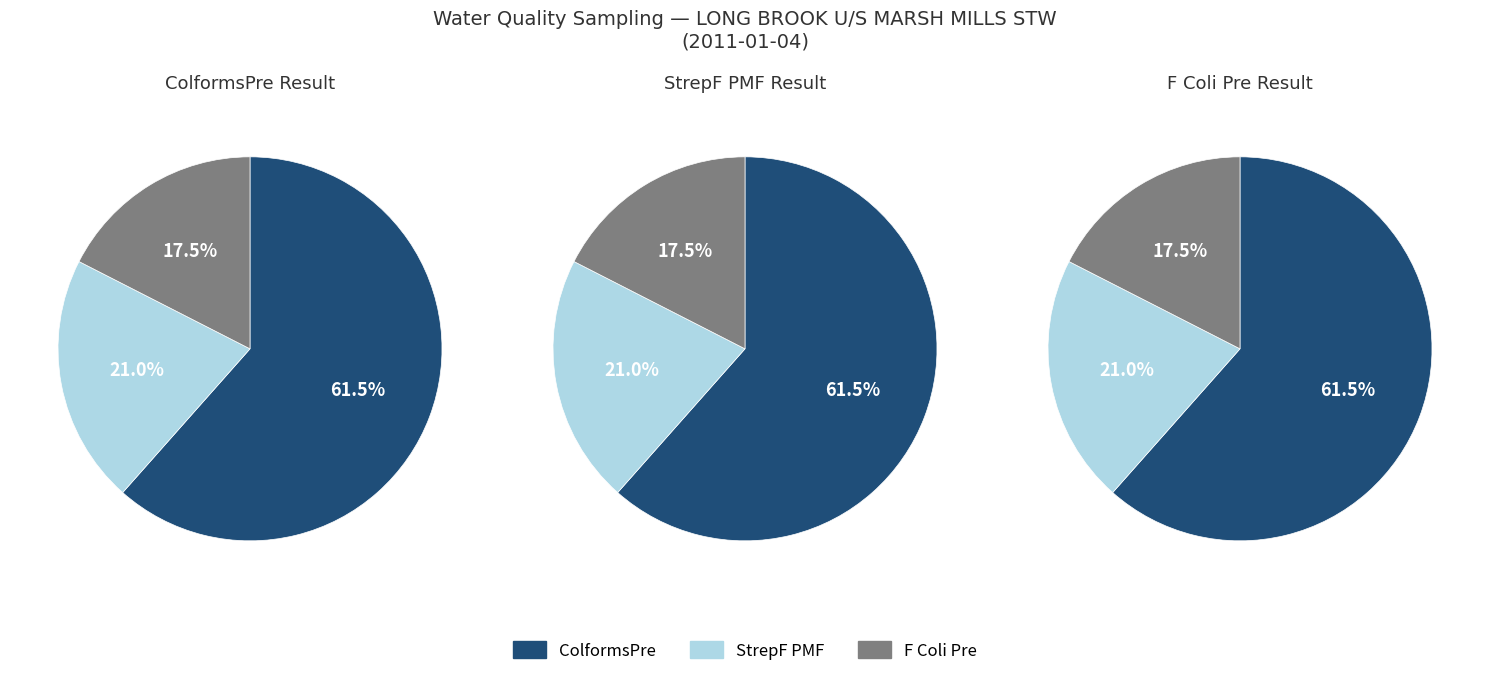

How many segments does this pie chart have?

3